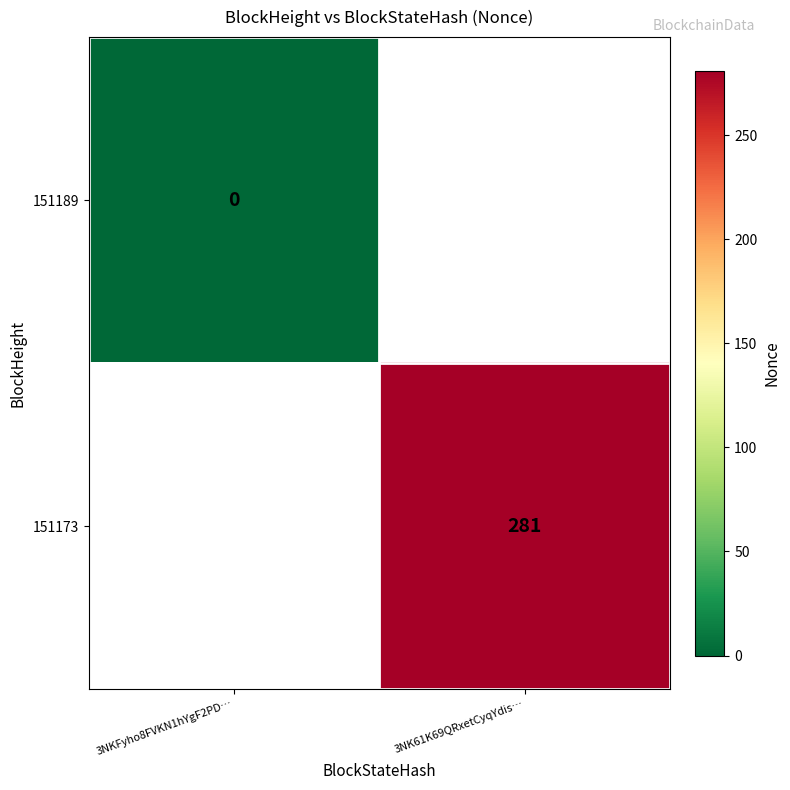

At 3NKFyho8FVKN1hYgF2PD…, list the series in order from largest to smallest.

151189, 151173